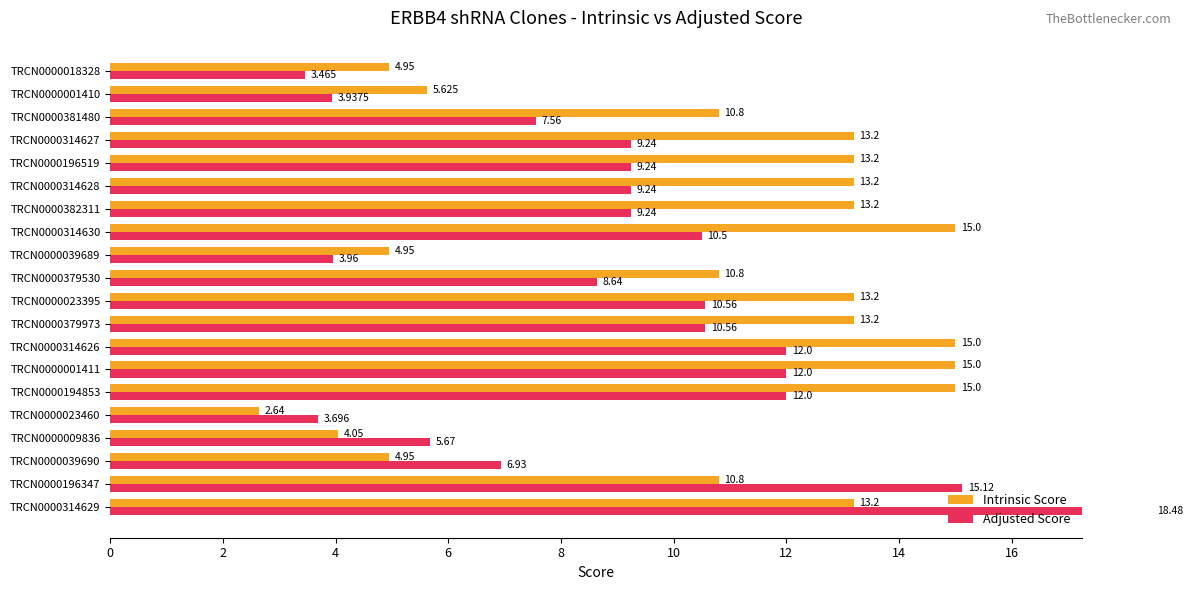

Reading right to left, transcribe all the data shown in this chart.

Intrinsic Score: 5.0	5.6	10.8	13.2	13.2	13.2	13.2	15.0	5.0	10.8	13.2	13.2	15.0	15.0	15.0	2.6	4.0	5.0	10.8	13.2
Adjusted Score: 3.5	3.9	7.6	9.2	9.2	9.2	9.2	10.5	4.0	8.6	10.6	10.6	12.0	12.0	12.0	3.7	5.7	6.9	15.1	18.5